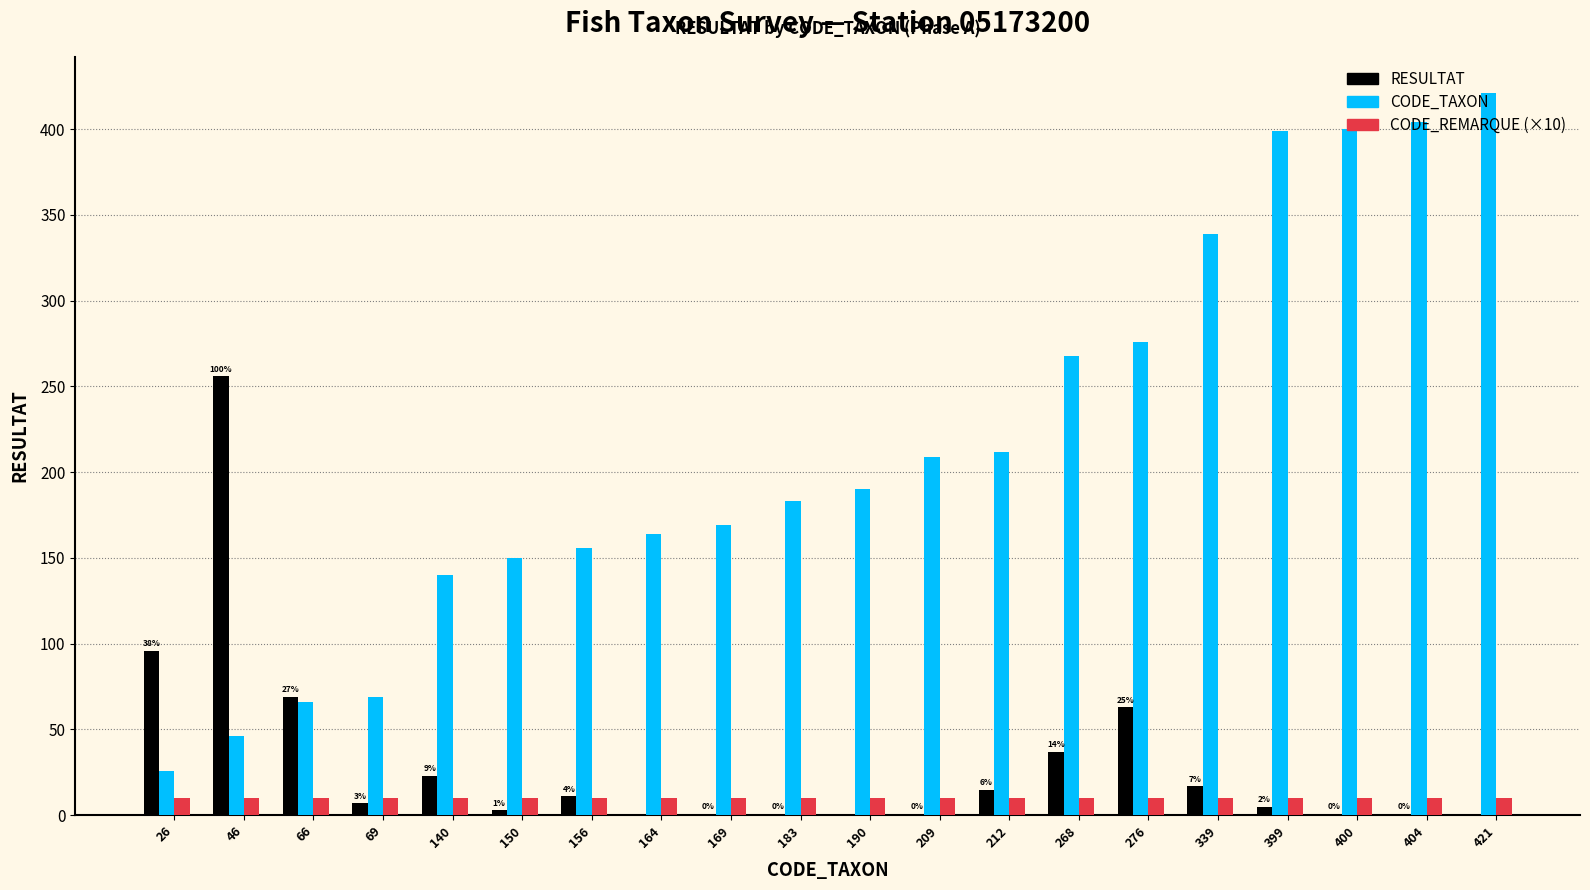

At which category does the chart reach its peak across all series?

421